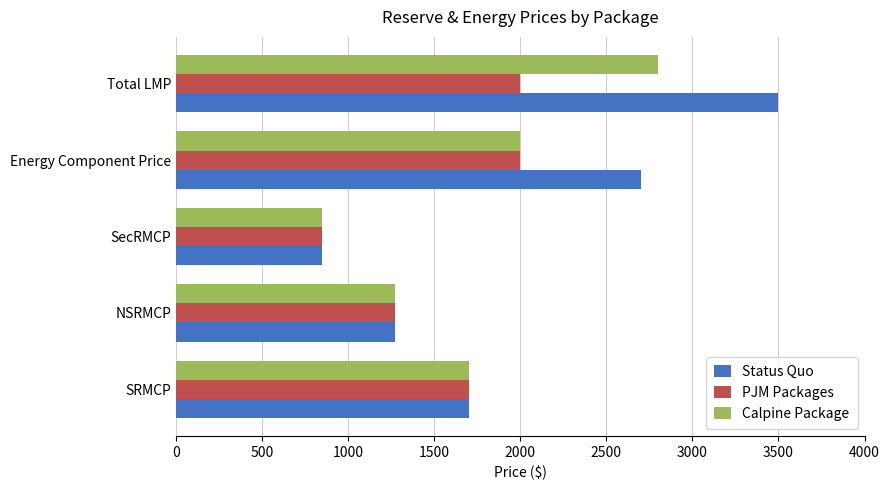

At how many categories does at least one series exceed 1917?

2